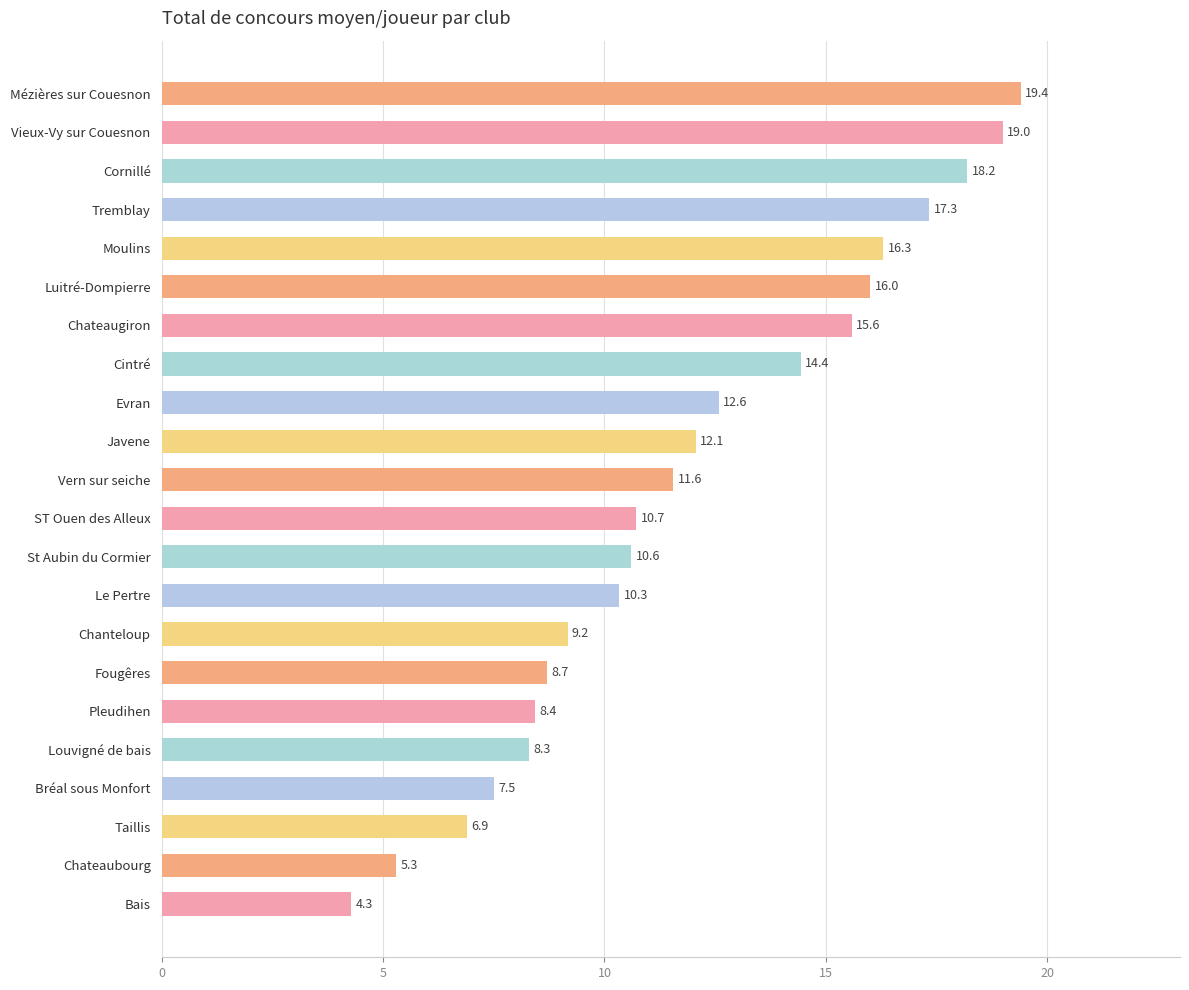

Are the bars horizontal?

Yes